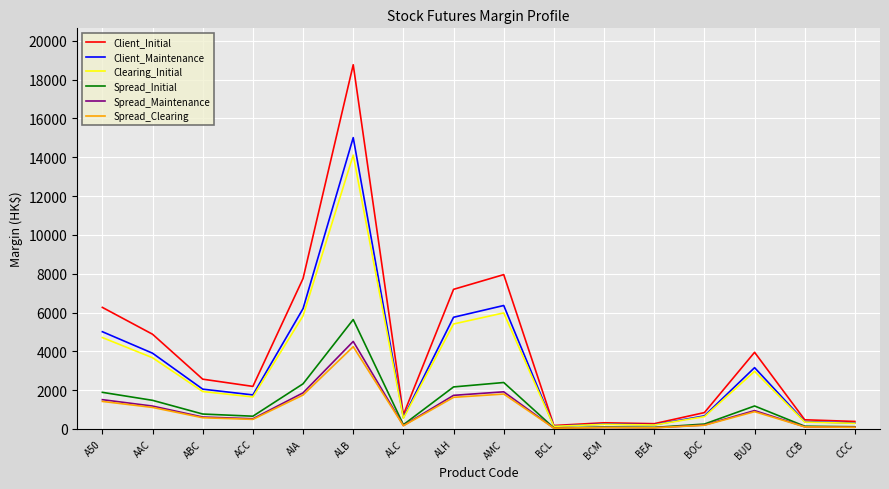

Where is the first local maximum for Clearing_Initial?

ALB